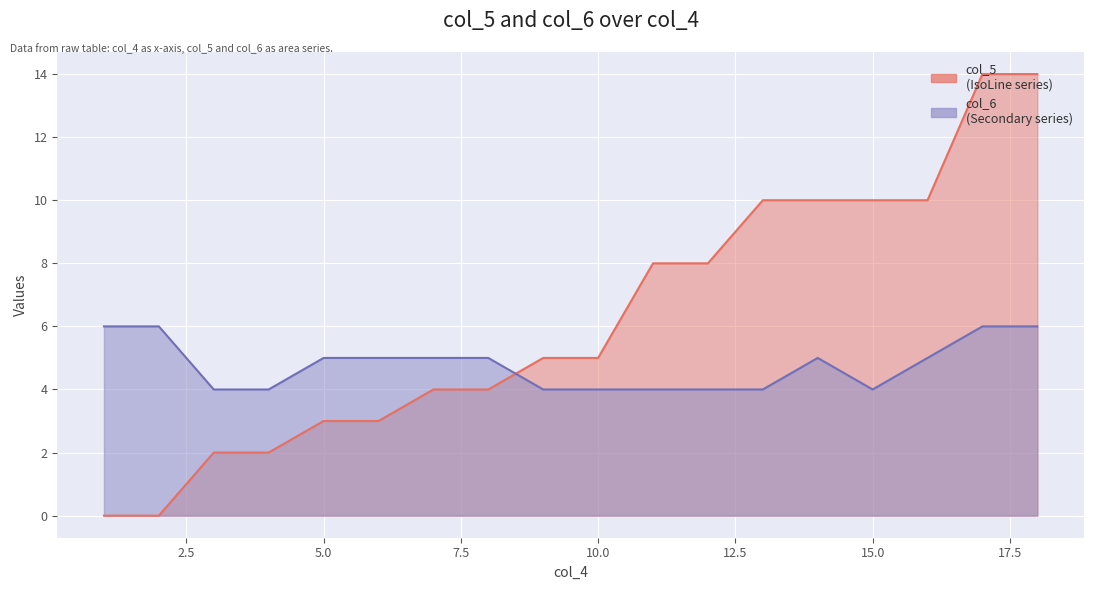

At which label does col_6 first exceed 5?

1